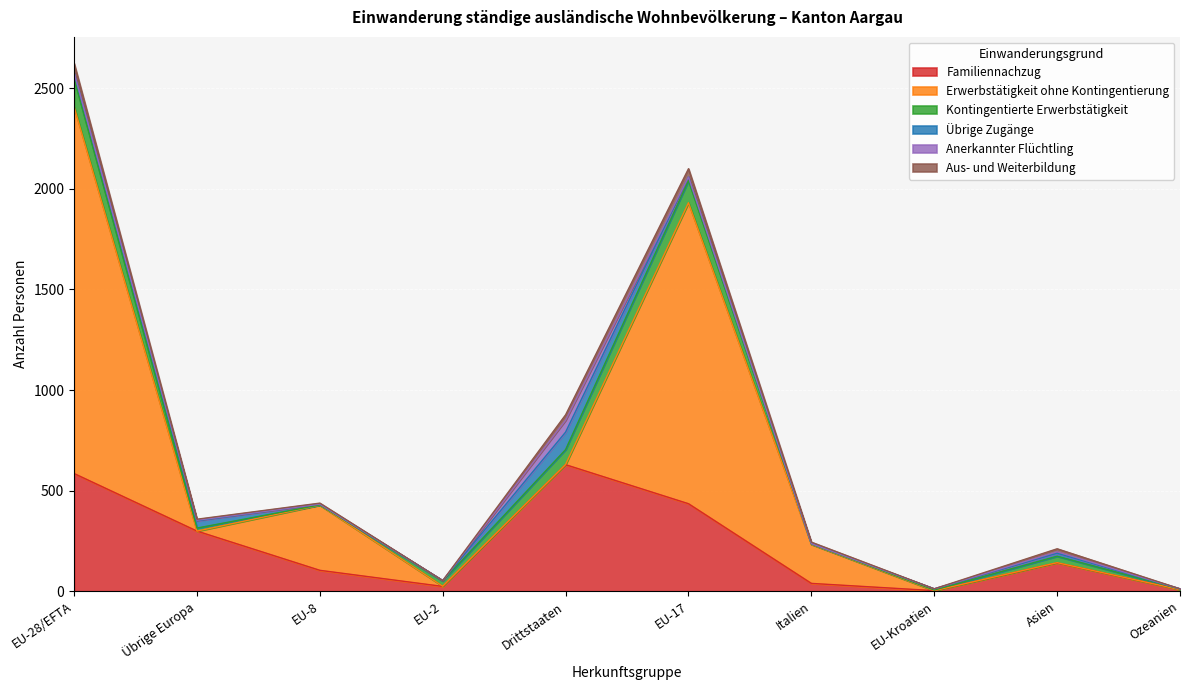

What is the highest value of the Familiennachzug series?

629